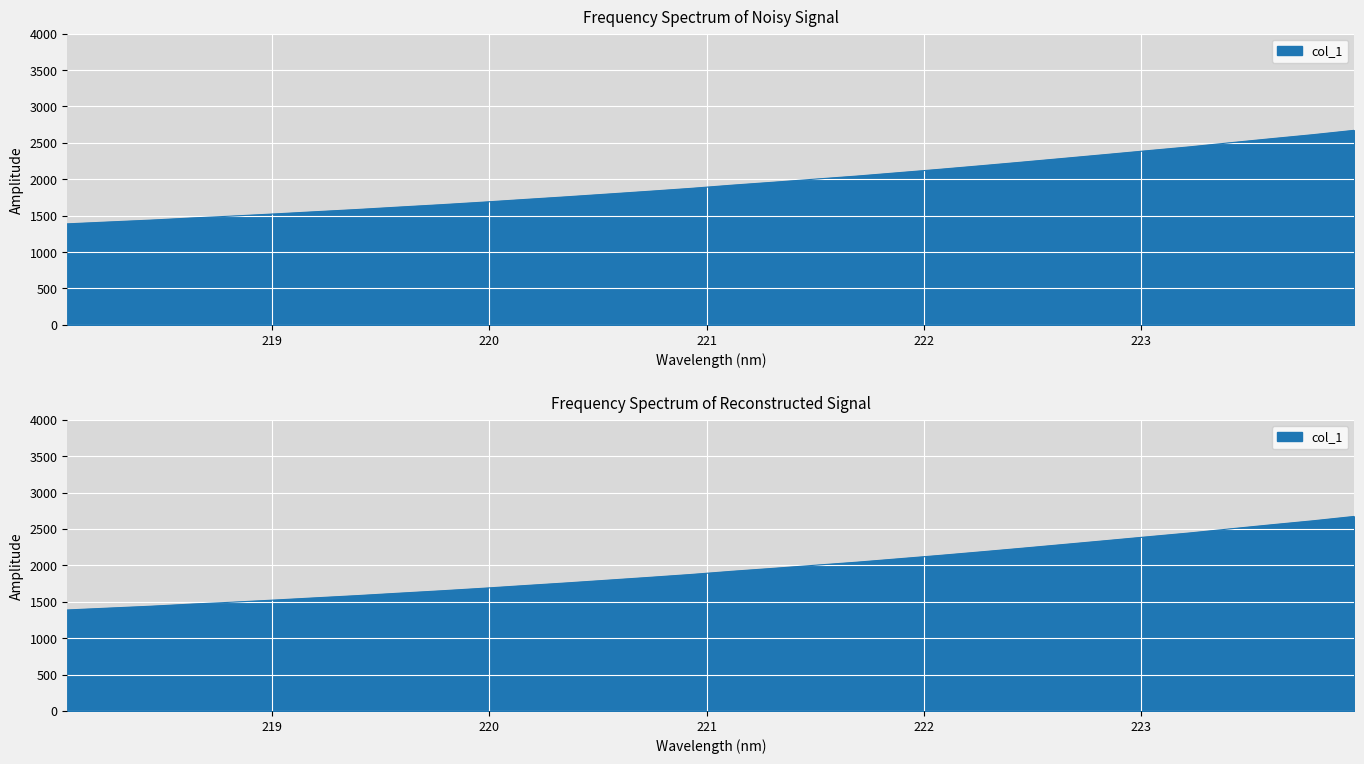

Which has a higher value, 222.263 or 220.3533?

222.263